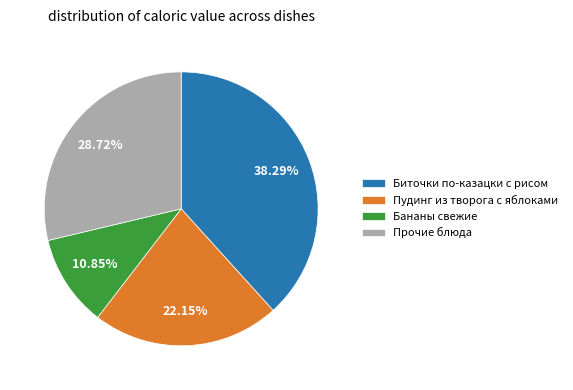

Count the number of slices in the pie.

4